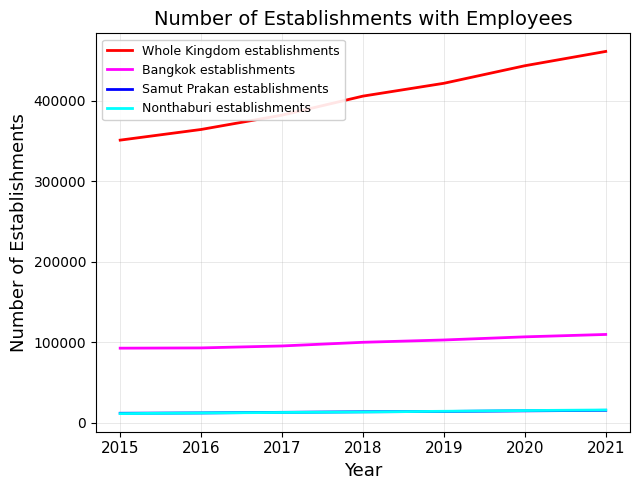

Which series has the largest total across all categories?

Whole Kingdom establishments